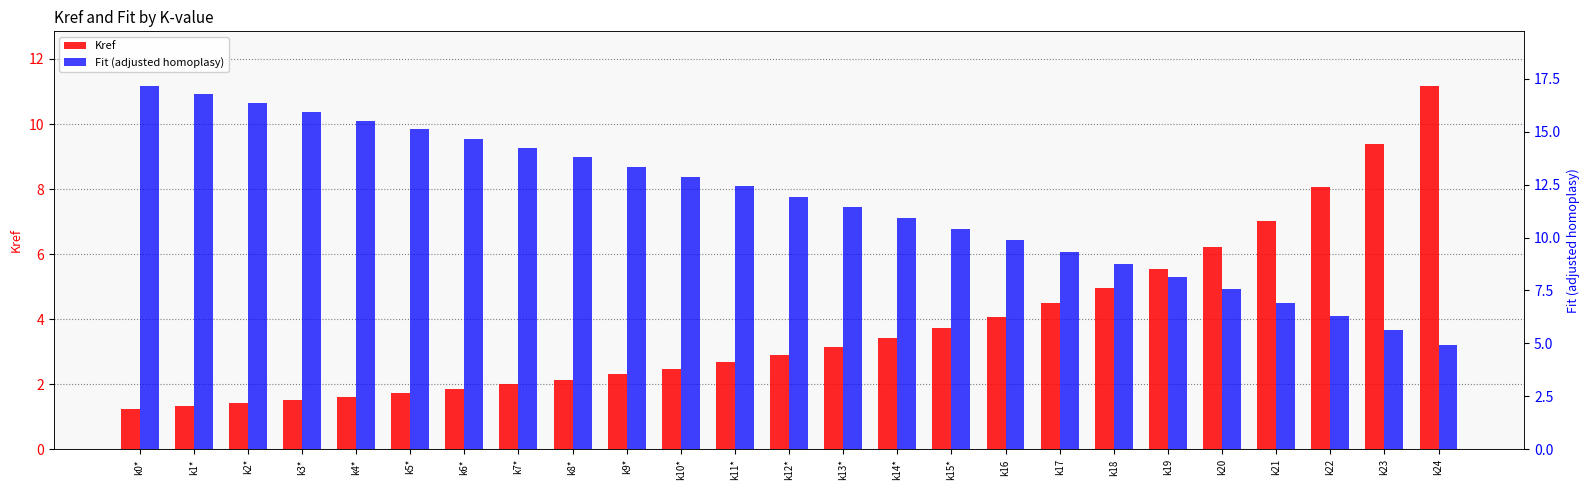

How many bars are there in each group?

2